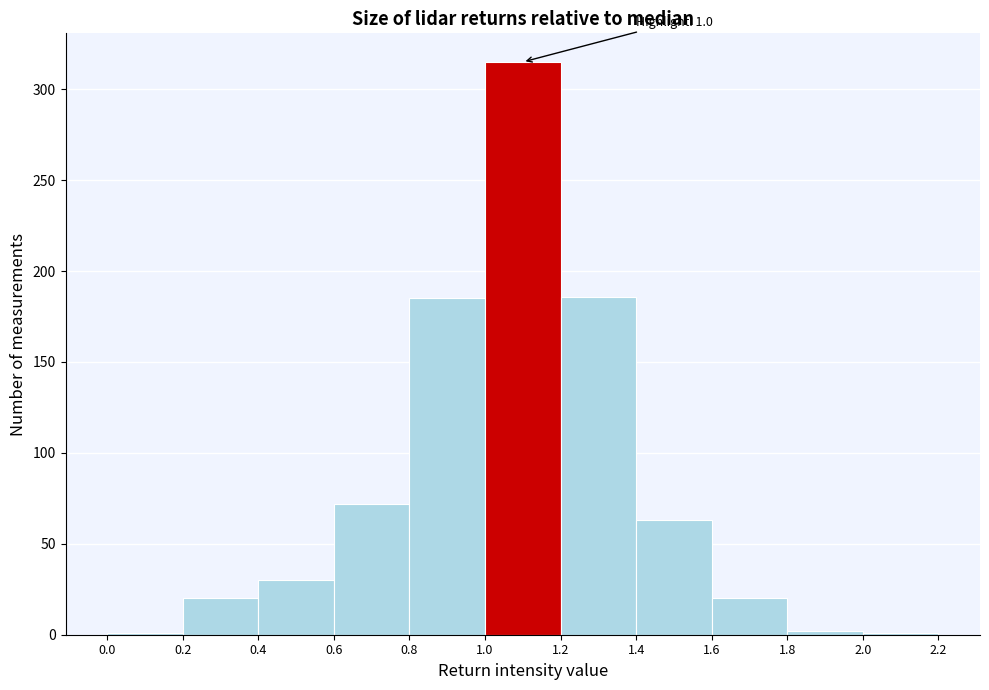

Which range on the x-axis has the tallest bar?

1.0 to 1.2